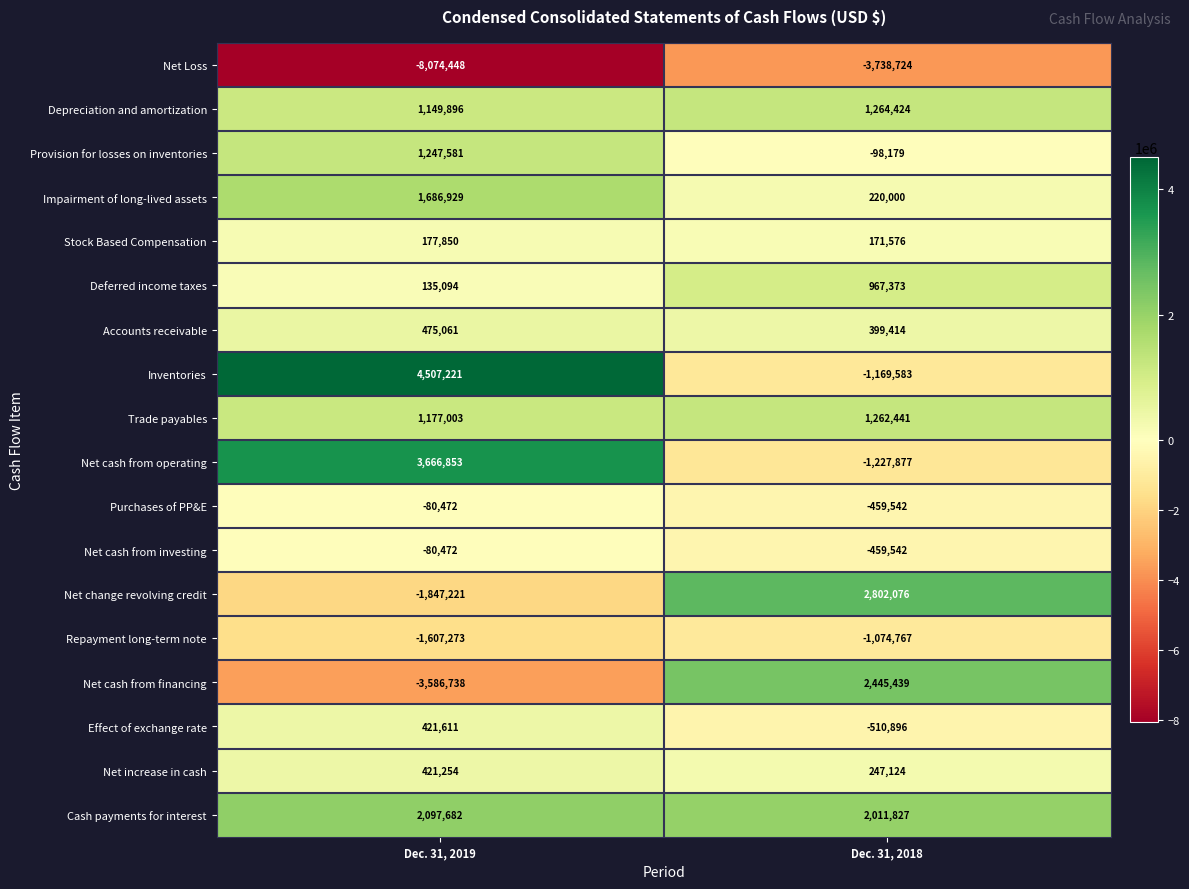

What is the average value of the Net cash from operating series?

1219488